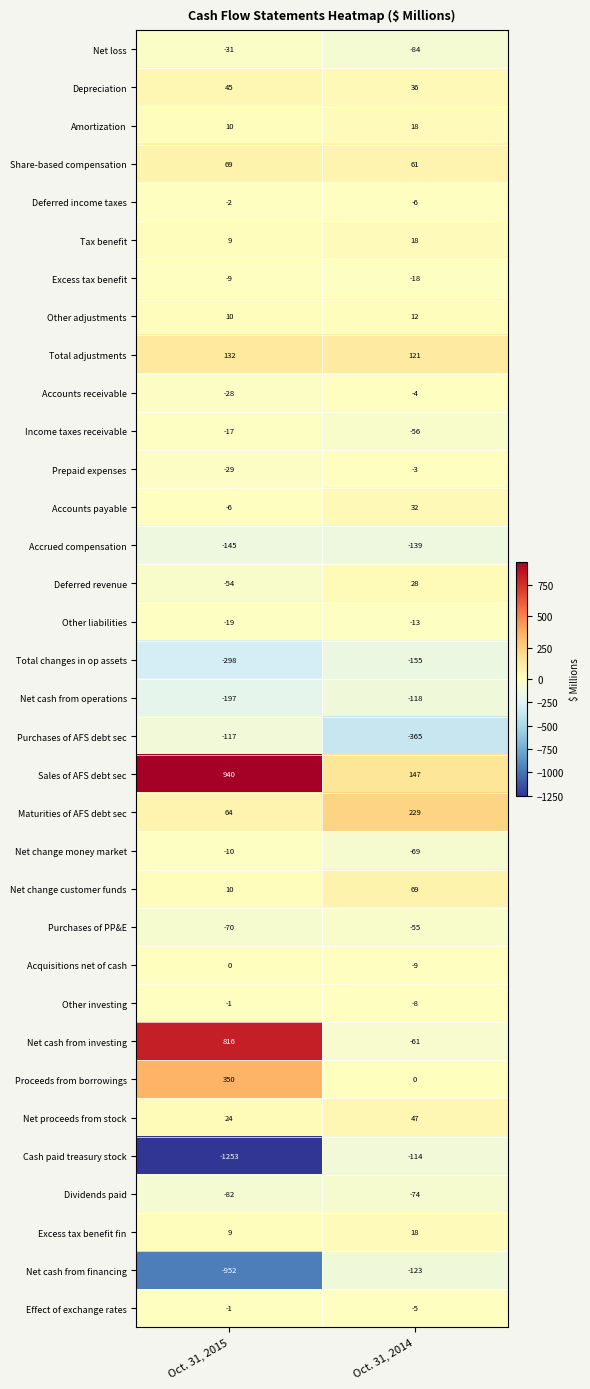

What is the difference between the Net cash from investing values at Oct. 31, 2015 and Oct. 31, 2014?

877